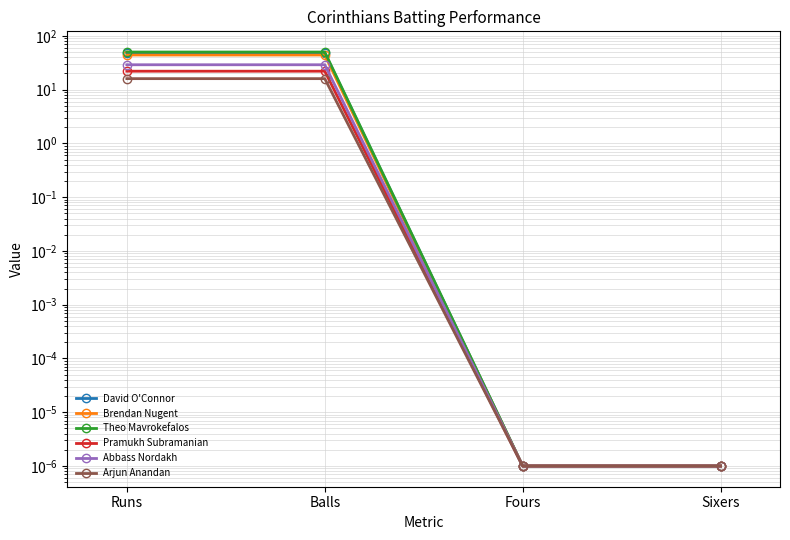

How many lines are shown in the chart?

6